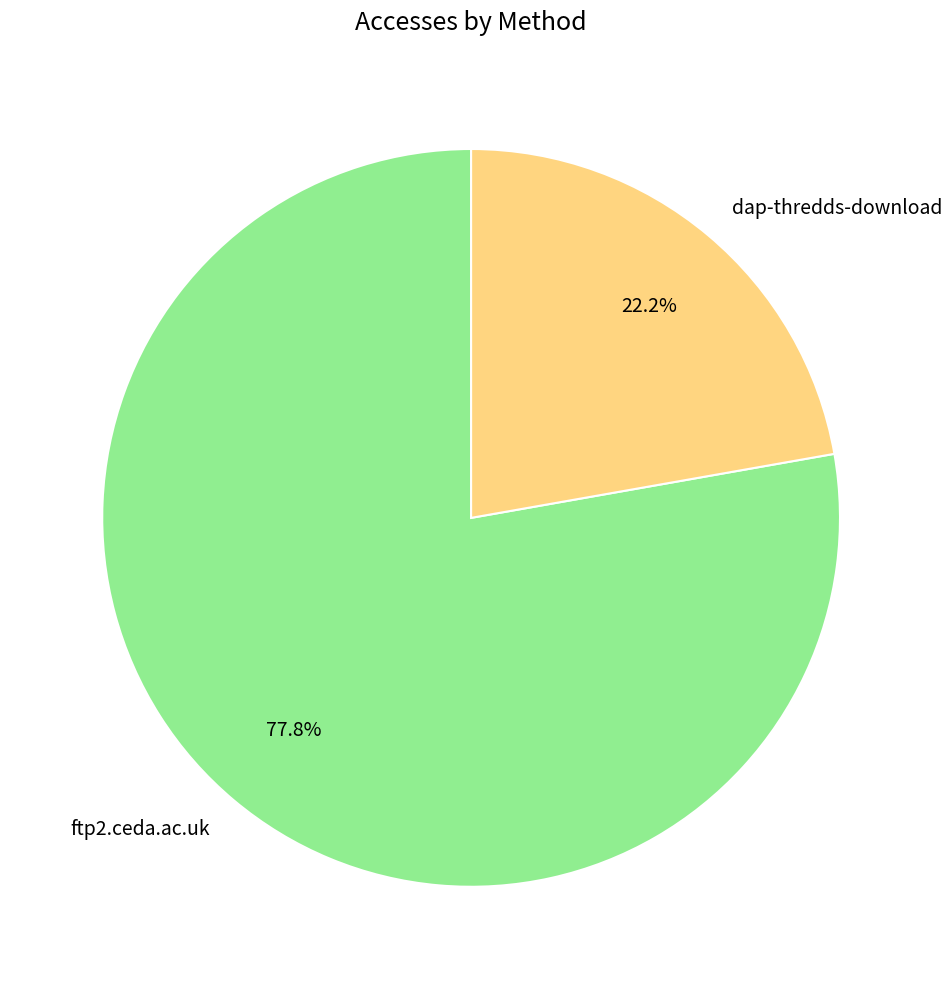

Which slice is the largest?

ftp2.ceda.ac.uk